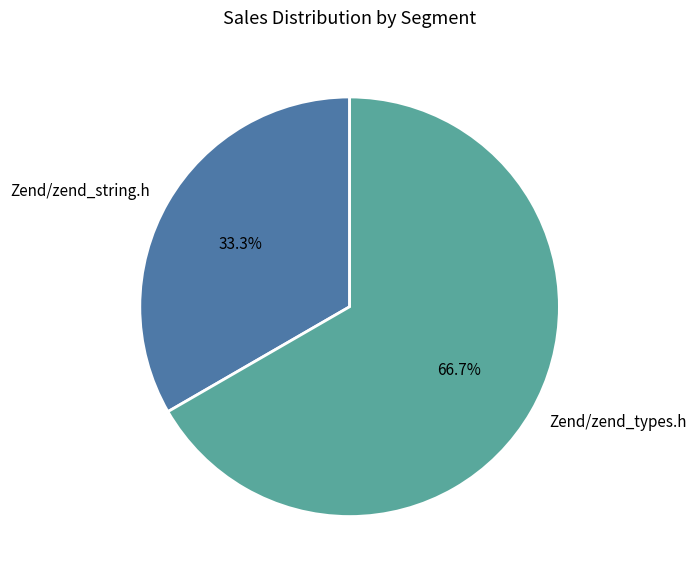

To the nearest percent, what portion does Zend/zend_string.h represent?

33%